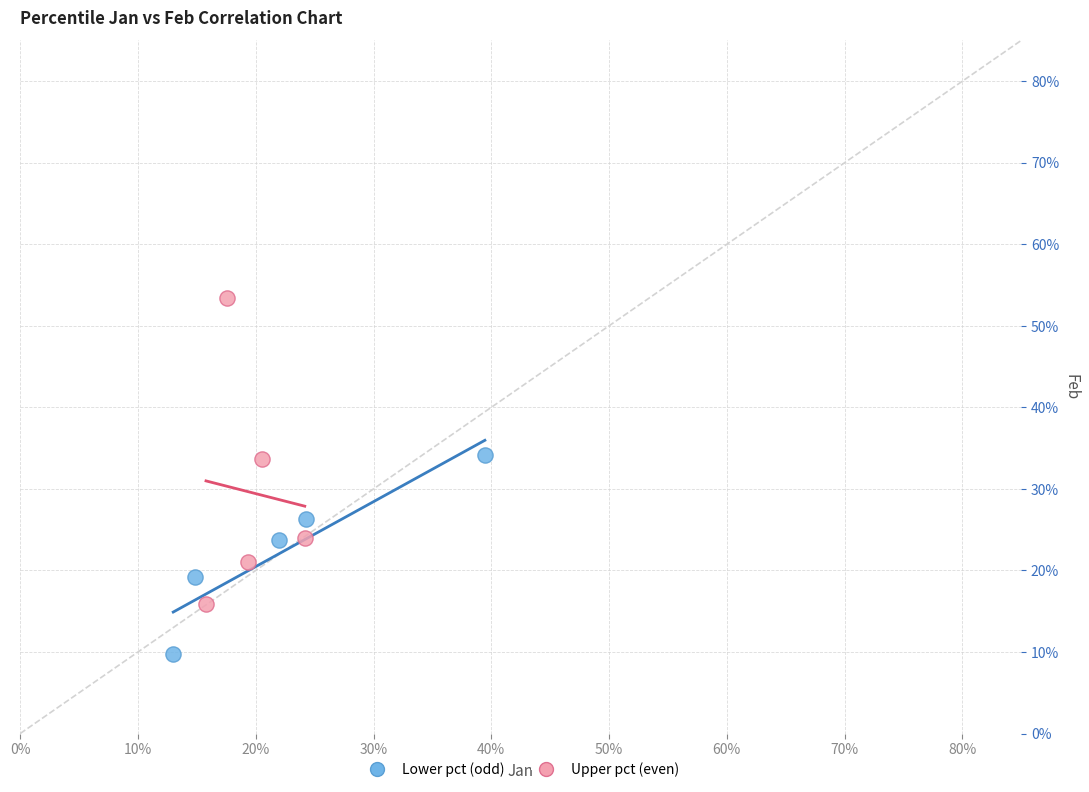

What are all the series names shown in the legend?

Lower pct (odd), Upper pct (even)